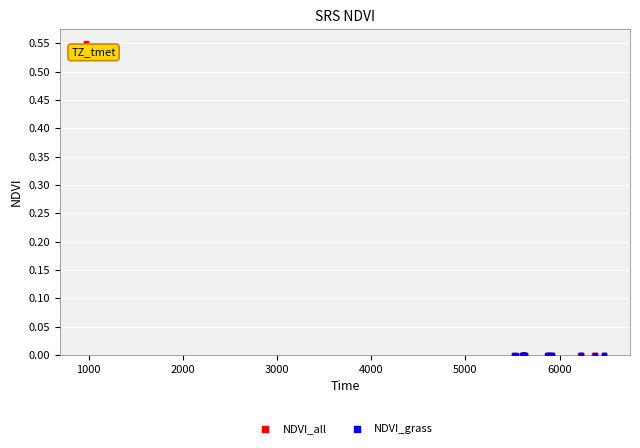

Which series contains the highest Y value?

NDVI_all